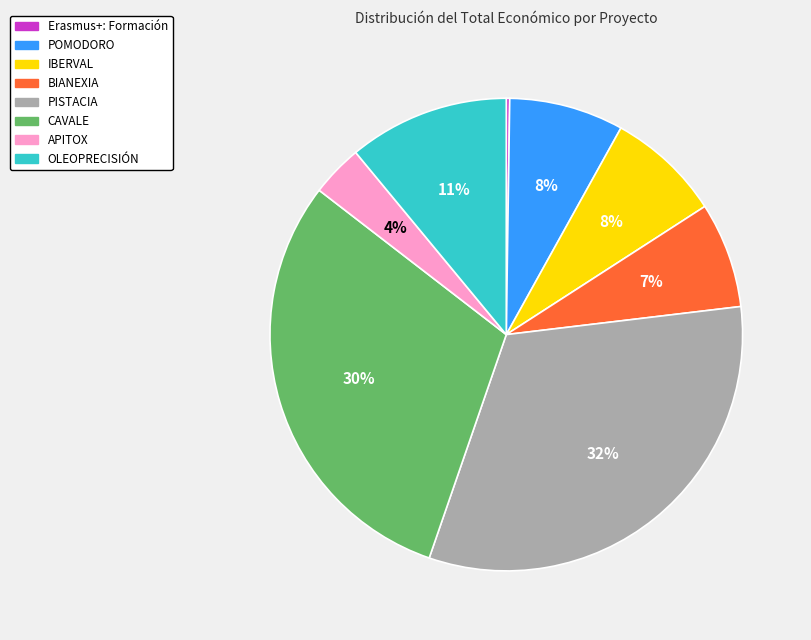

Which has a higher value, PISTACIA or POMODORO?

PISTACIA